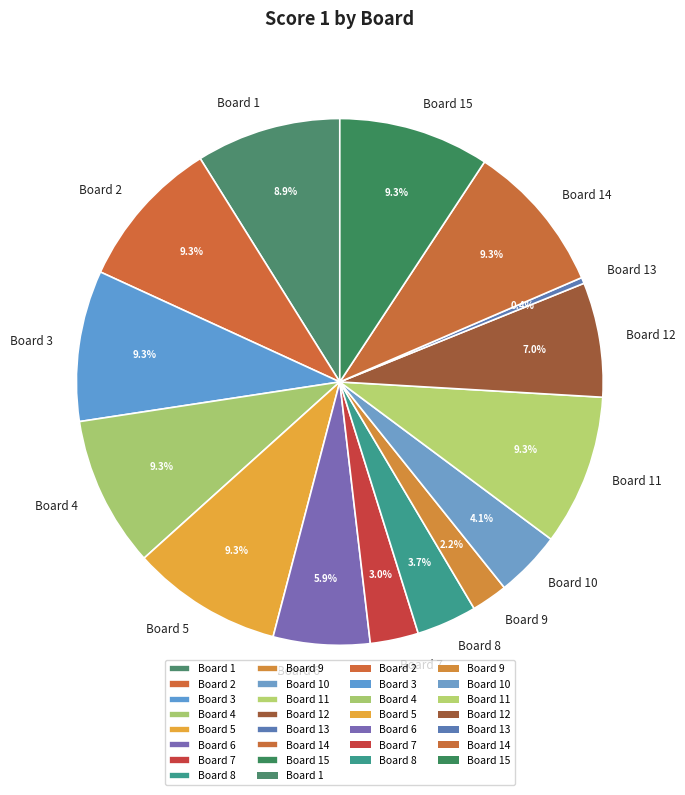

Is it true that Board 8 is 4% of the pie?

True